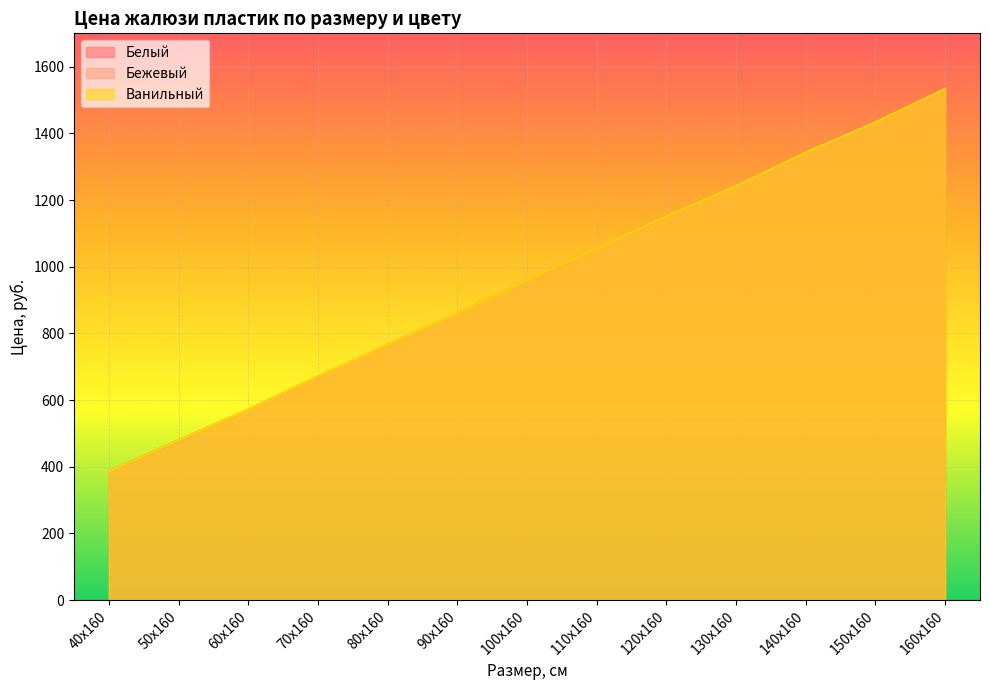

List the series in order of their peak value, lowest first.

Белый, Бежевый, Ванильный